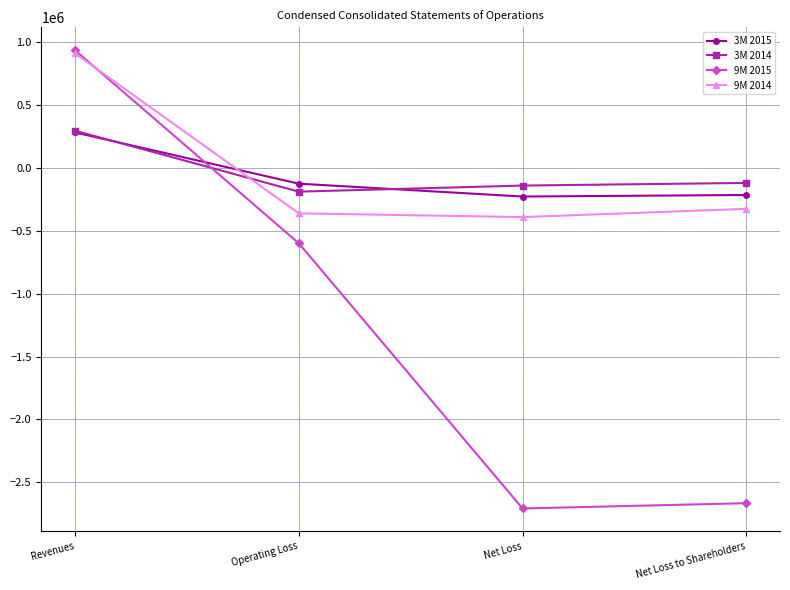

Is it true that 3M 2014 equals -119007 at Net Loss to Shareholders?

True